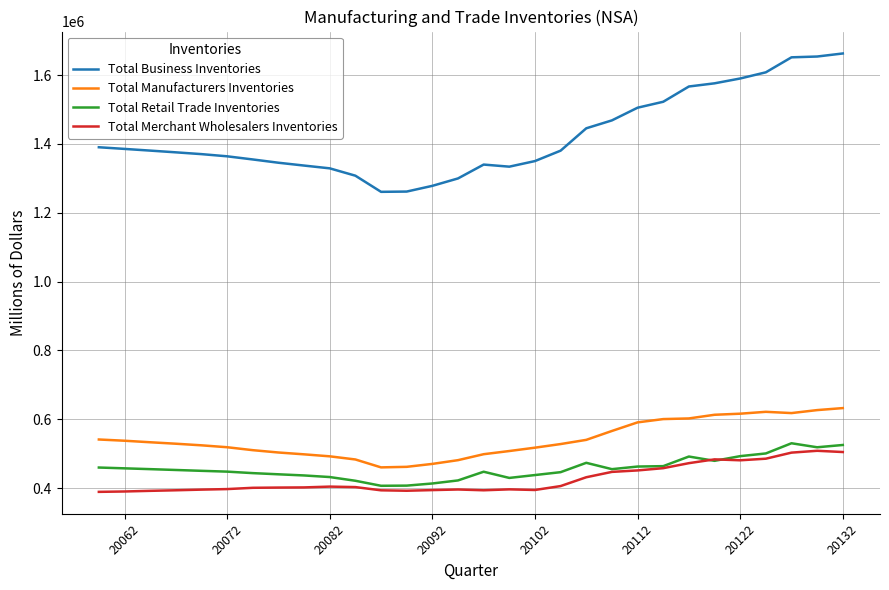

True or false: Total Manufacturers Inventories has more than 0 points higher than both neighbors.

True